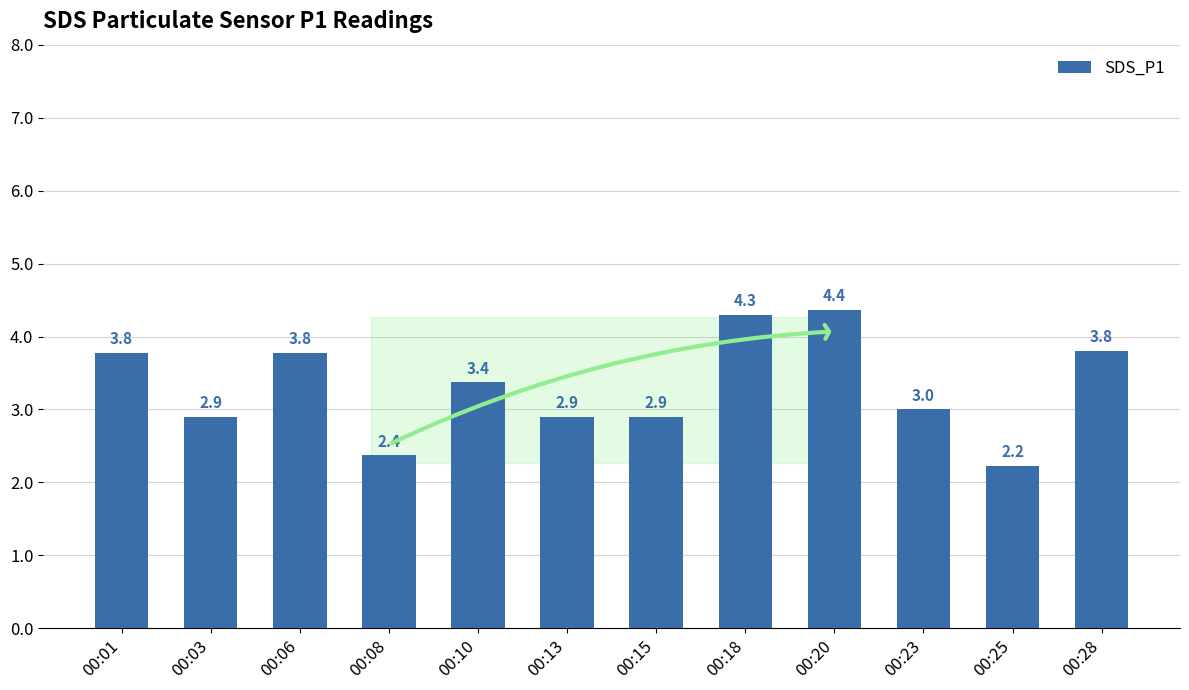

At which label does the data first exceed 3?

00:01